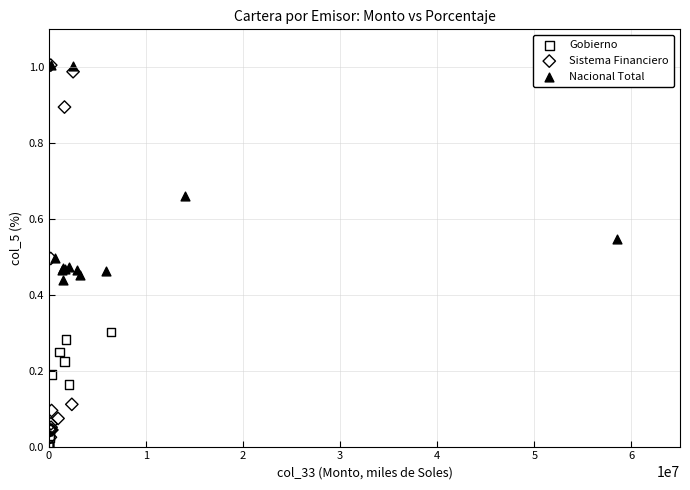

Which series has the largest Y range (max minus min)?

Sistema Financiero